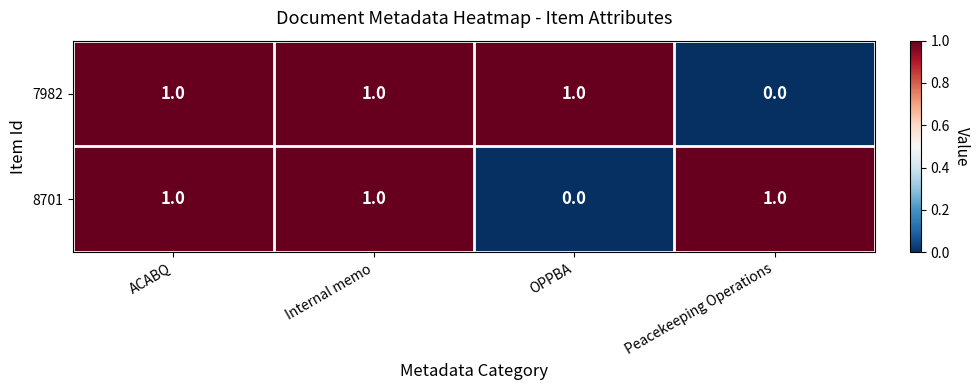

At how many categories does at least one series exceed 0?

4